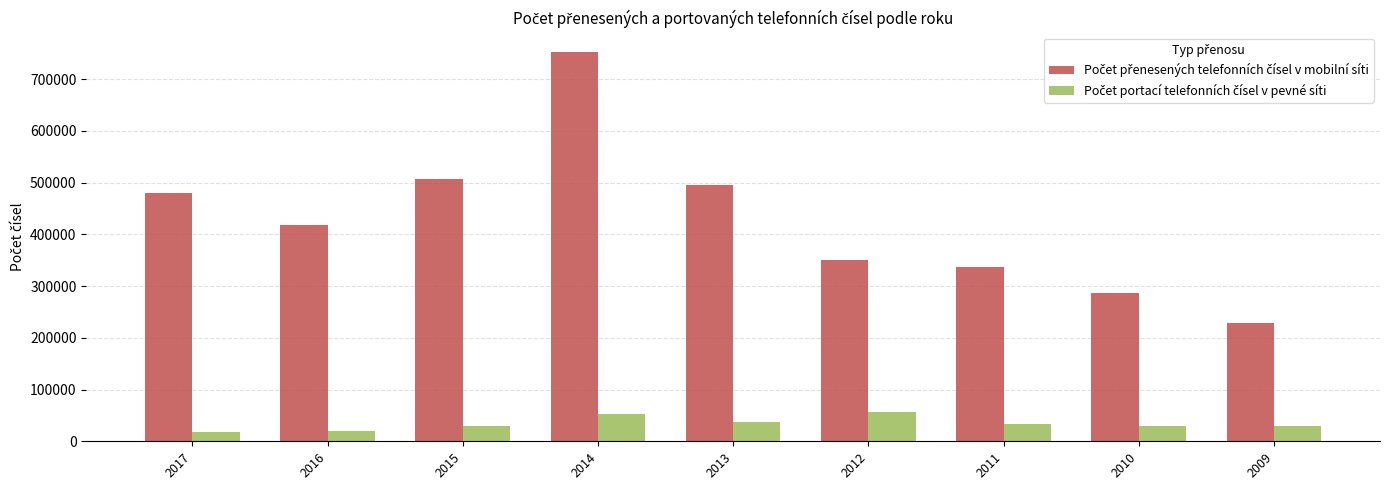

At which category is the sum across all series the highest?

2014